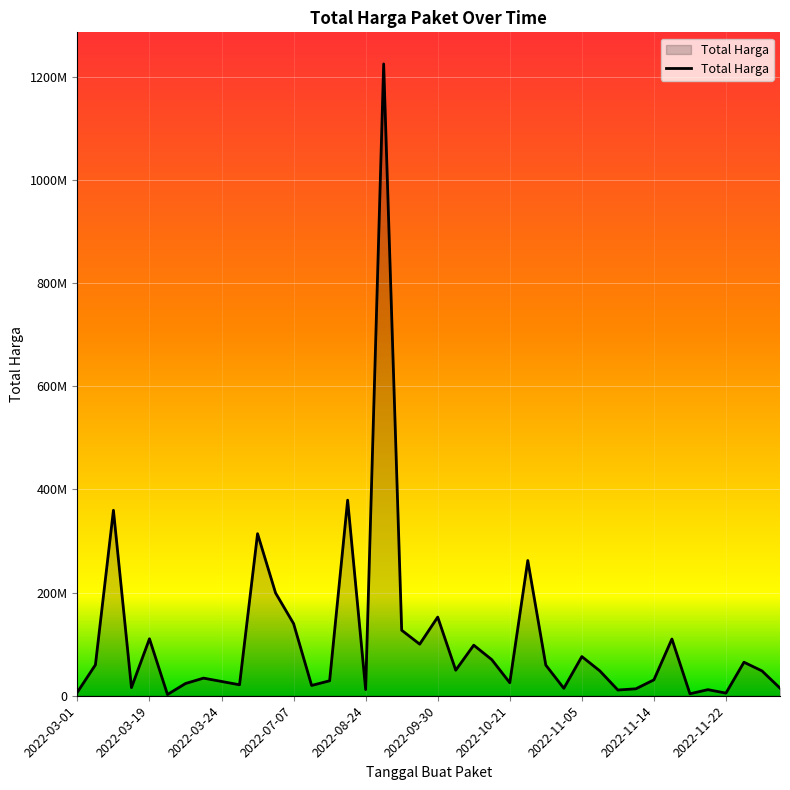

True or false: the data has more than 0 interior local peaks.

True